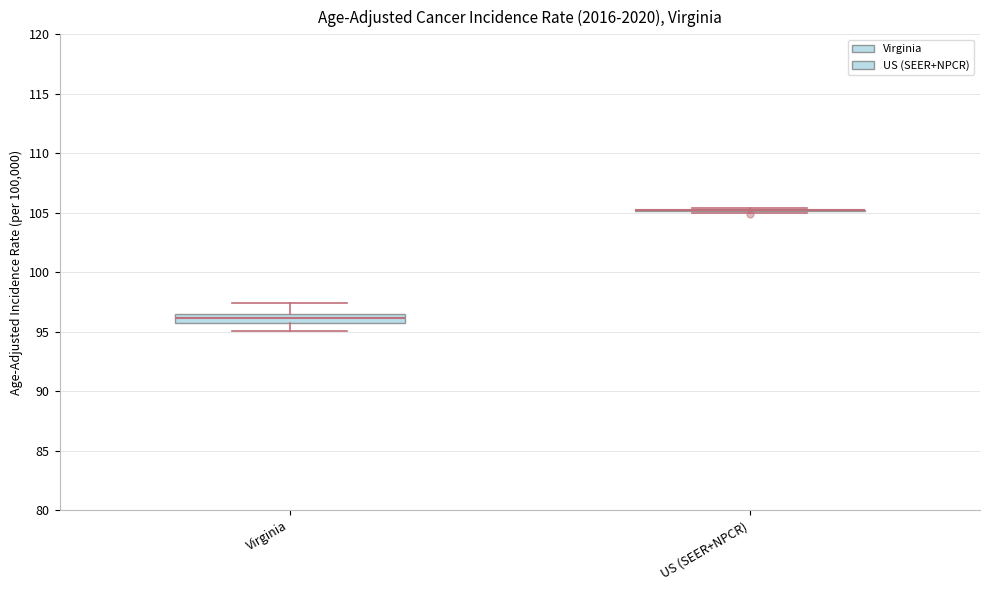

Where is the upper edge of the box for Virginia on the y-axis? The values are not printed on the chart, so give them approximately, as read against the axis.

96.5